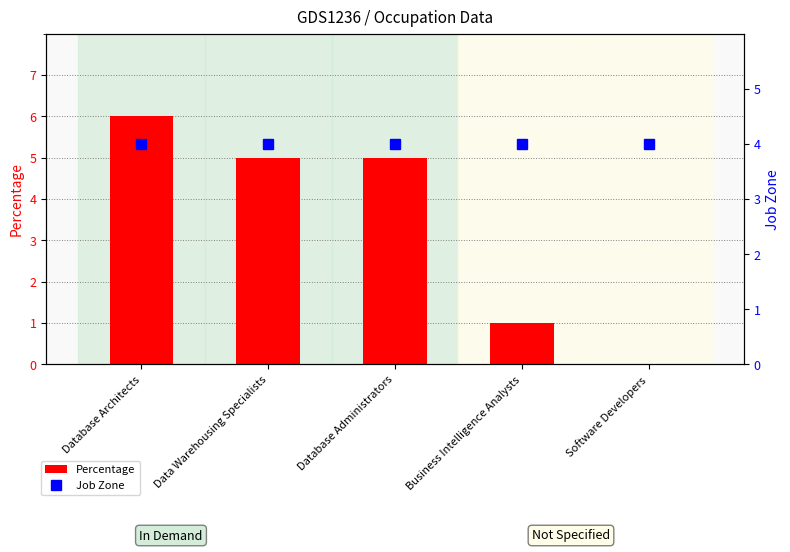

Which series has the largest total across all categories?

Job Zone